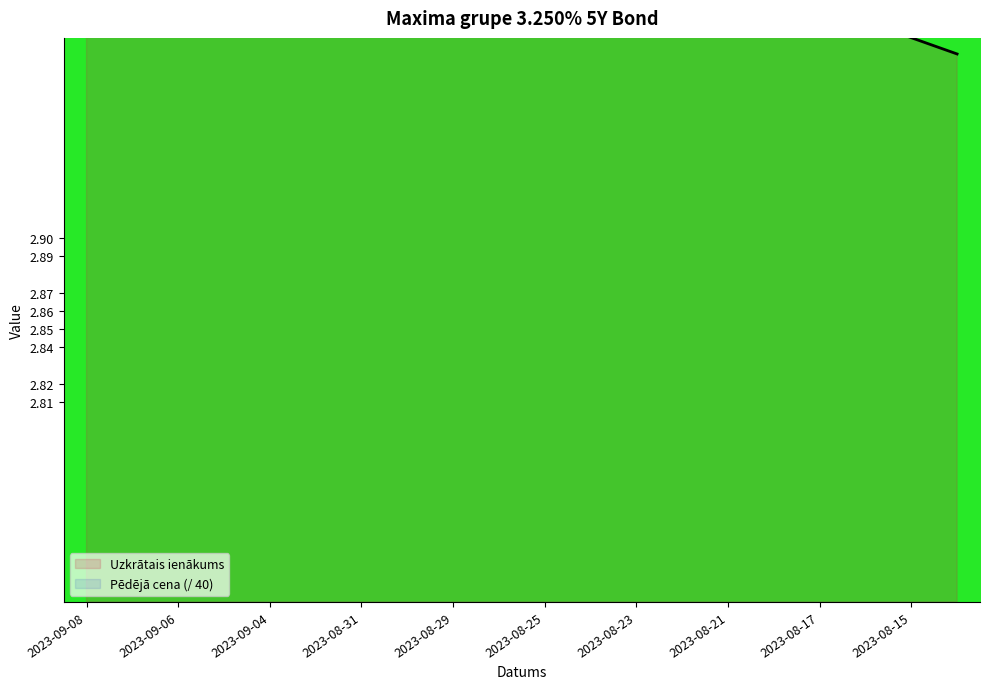

How many lines are shown in the chart?

1